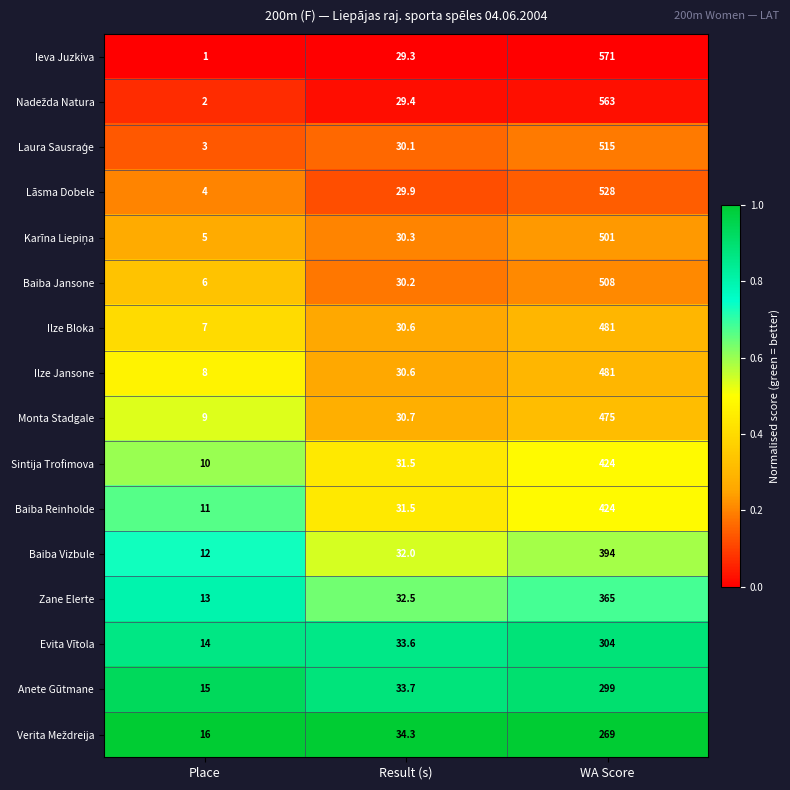

At which category is the sum across all series the highest?

WA Score